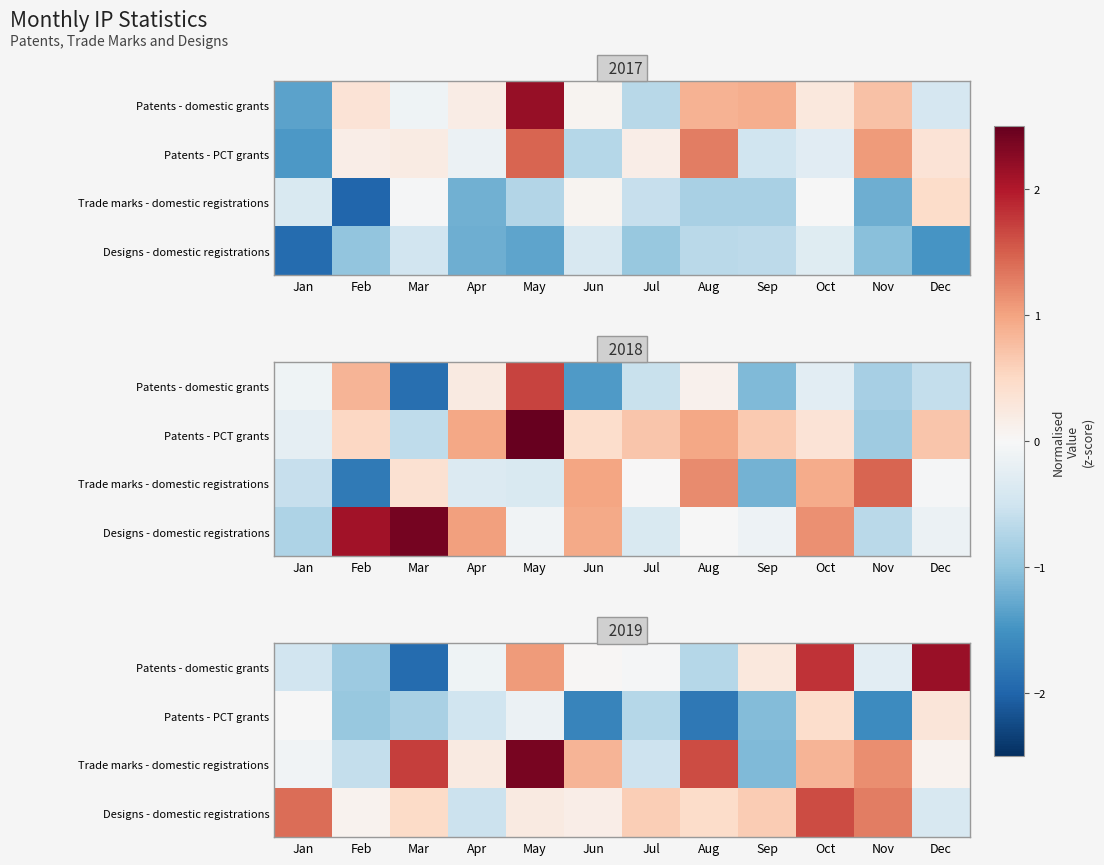

What is the sum of the Patents - PCT grants values at Apr and Nov?

-2.1